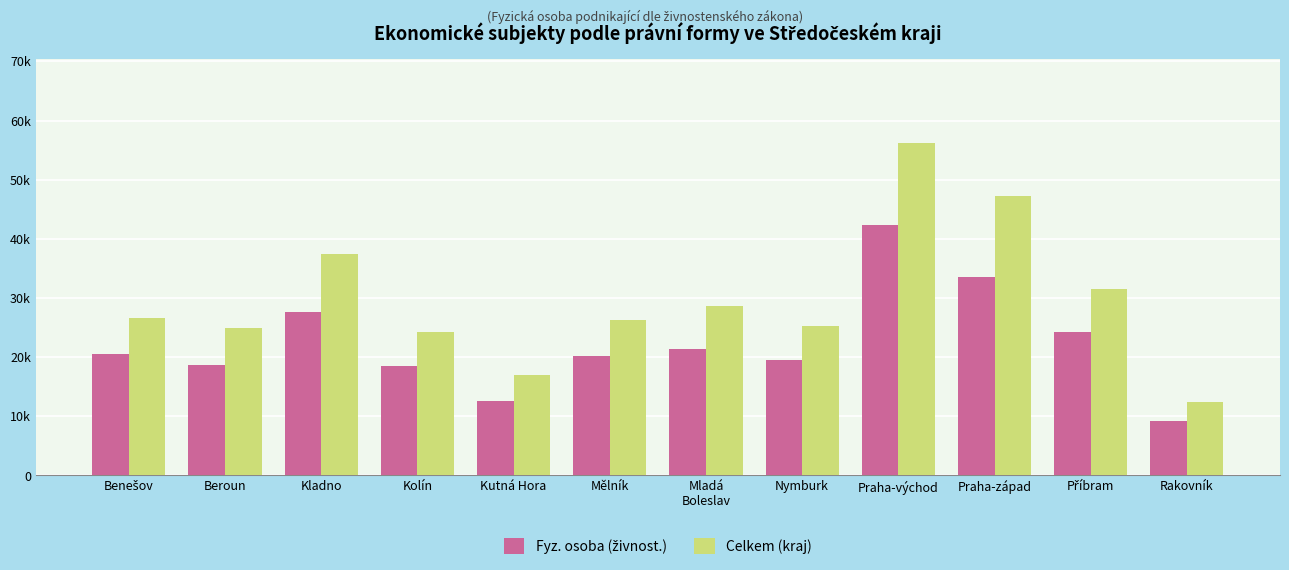

Is the value of Celkem (kraj) at Kolín greater than the value of Fyz. osoba (živnost.) at Příbram?

Yes